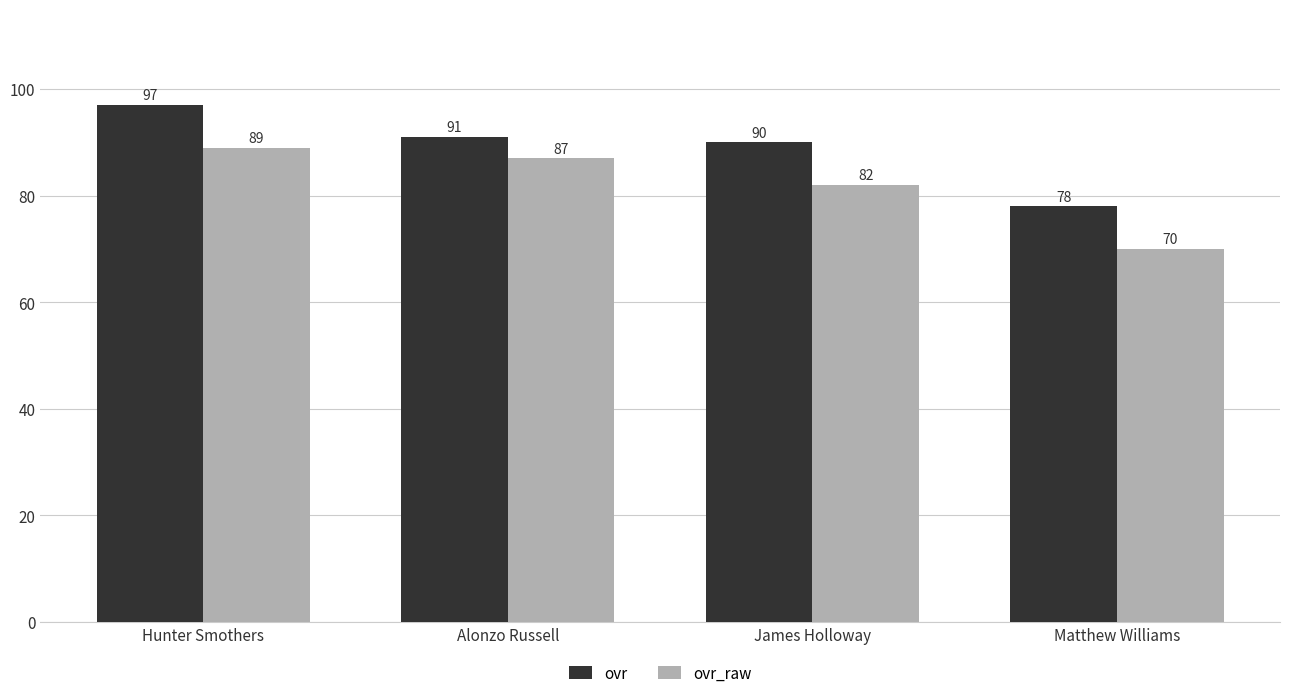

Reading right to left, extract all data points from this chart.

ovr: Matthew Williams=78	James Holloway=90	Alonzo Russell=91	Hunter Smothers=97
ovr_raw: Matthew Williams=70	James Holloway=82	Alonzo Russell=87	Hunter Smothers=89